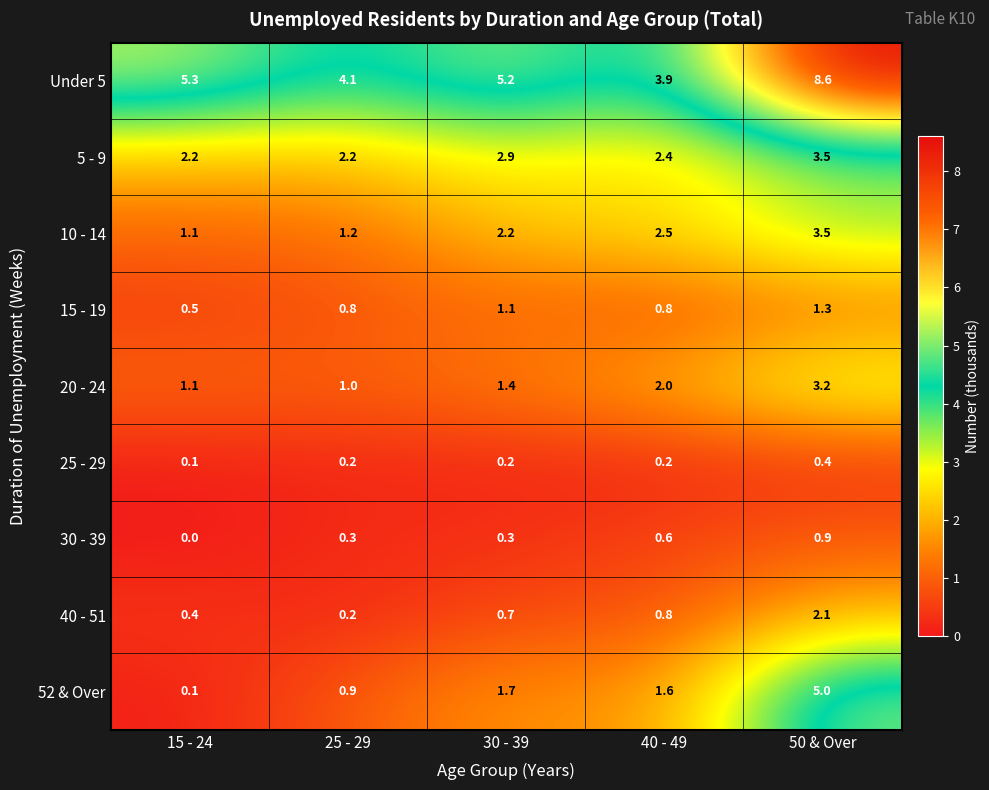

The value of 20 - 24 at 50 & Over is 3.2. True or false?

True